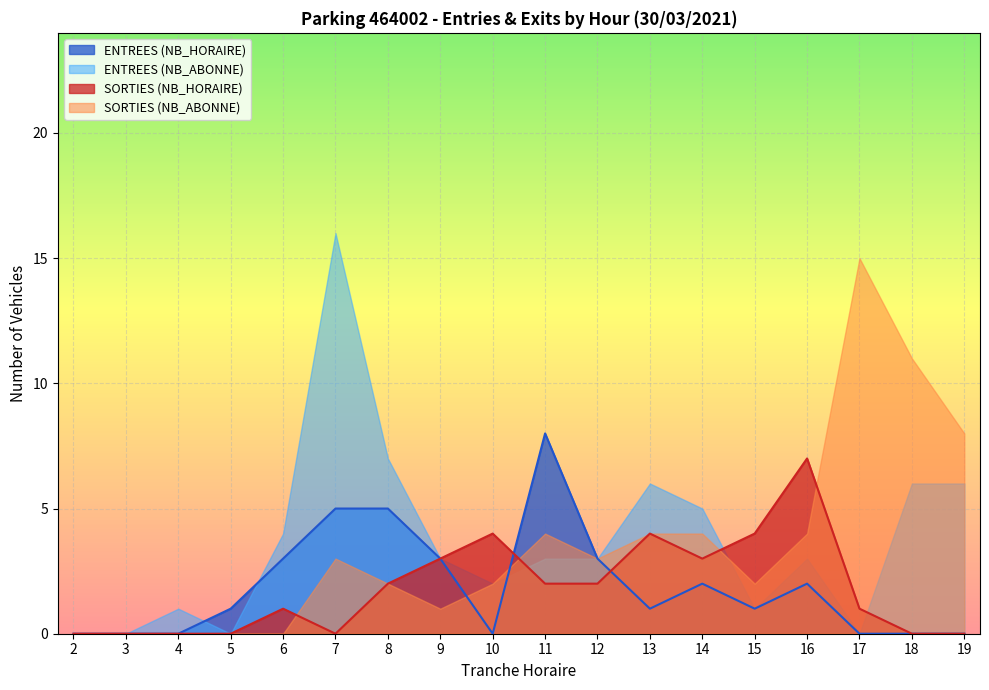

What is the value of the ENTREES point at the 8th from the left?

3